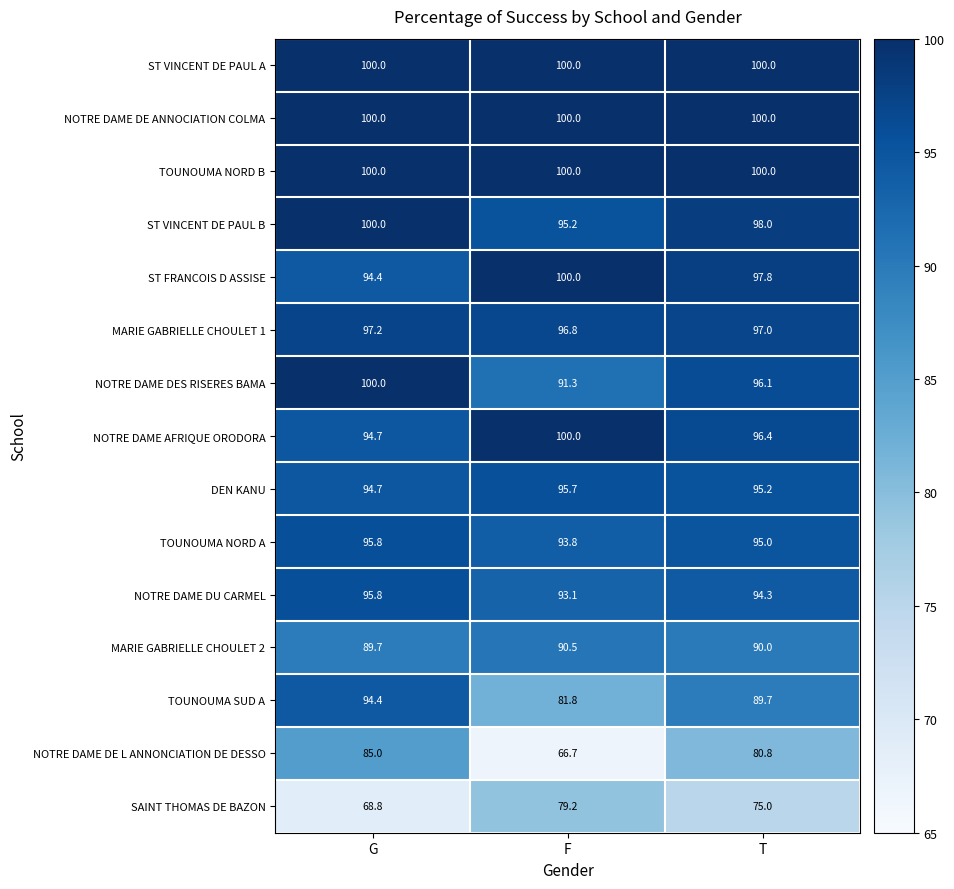

How many data points does each series have?

3